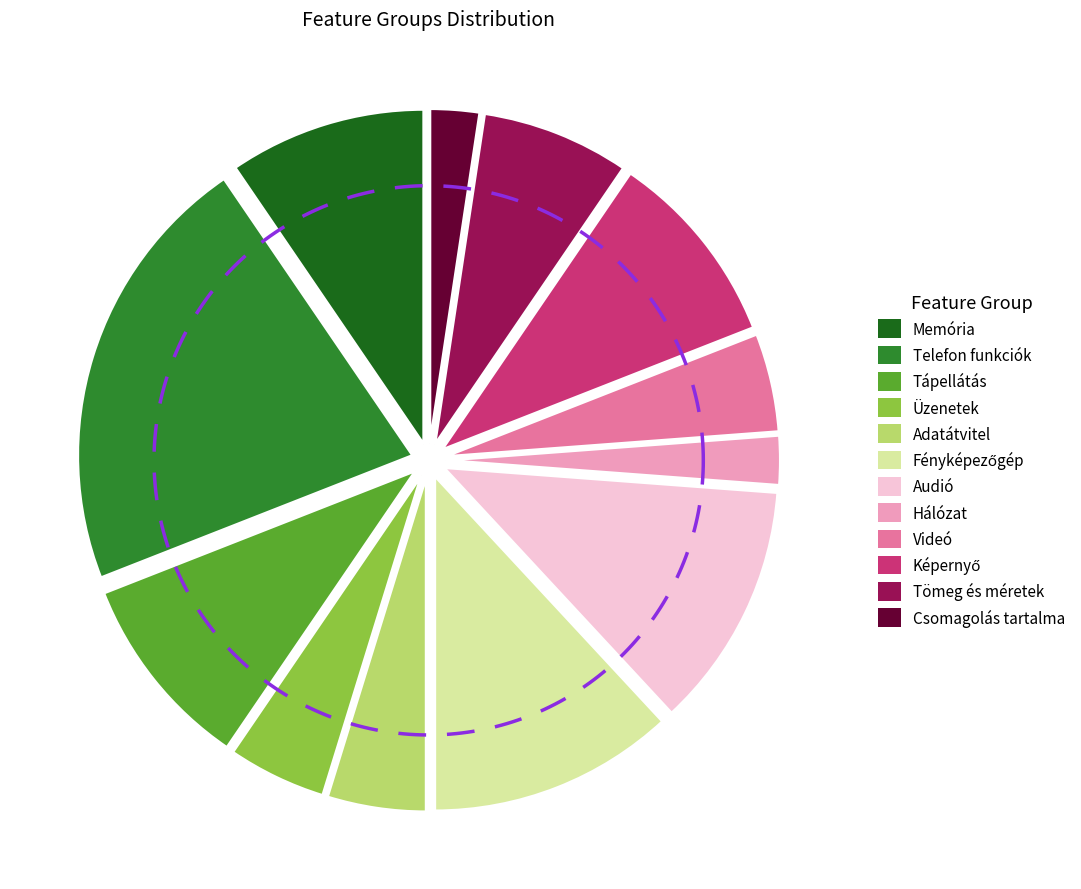

Count the number of slices in the pie.

12